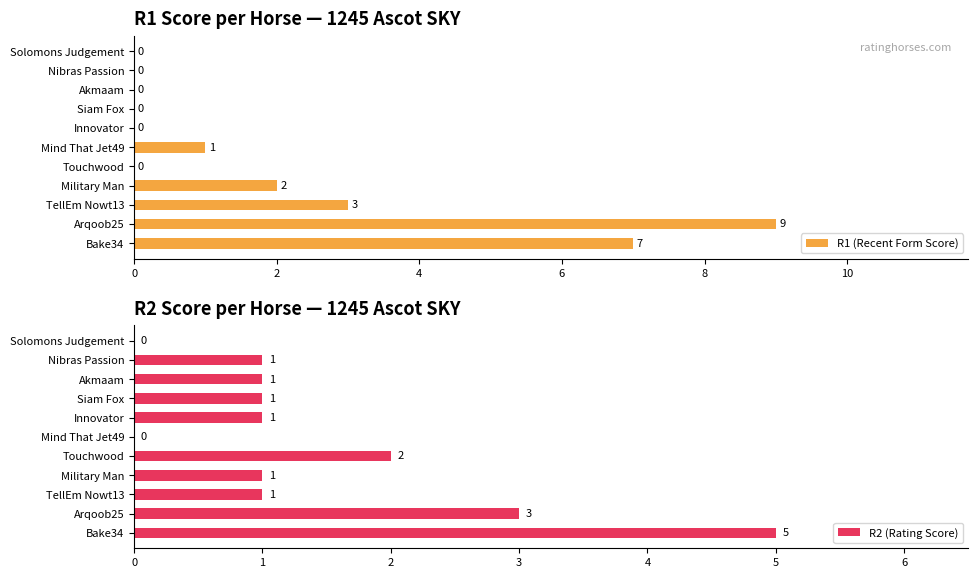

Does the chart contain stacked bars?

No